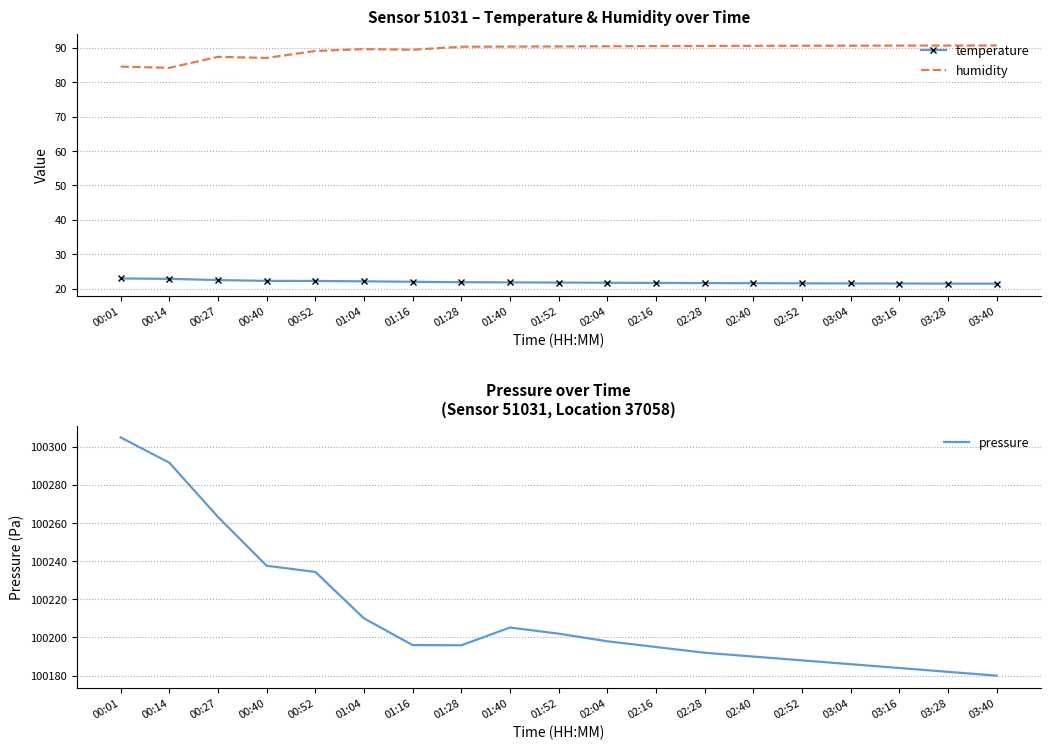

At 00:40, list the series in order from smallest to largest.

temperature, humidity, pressure